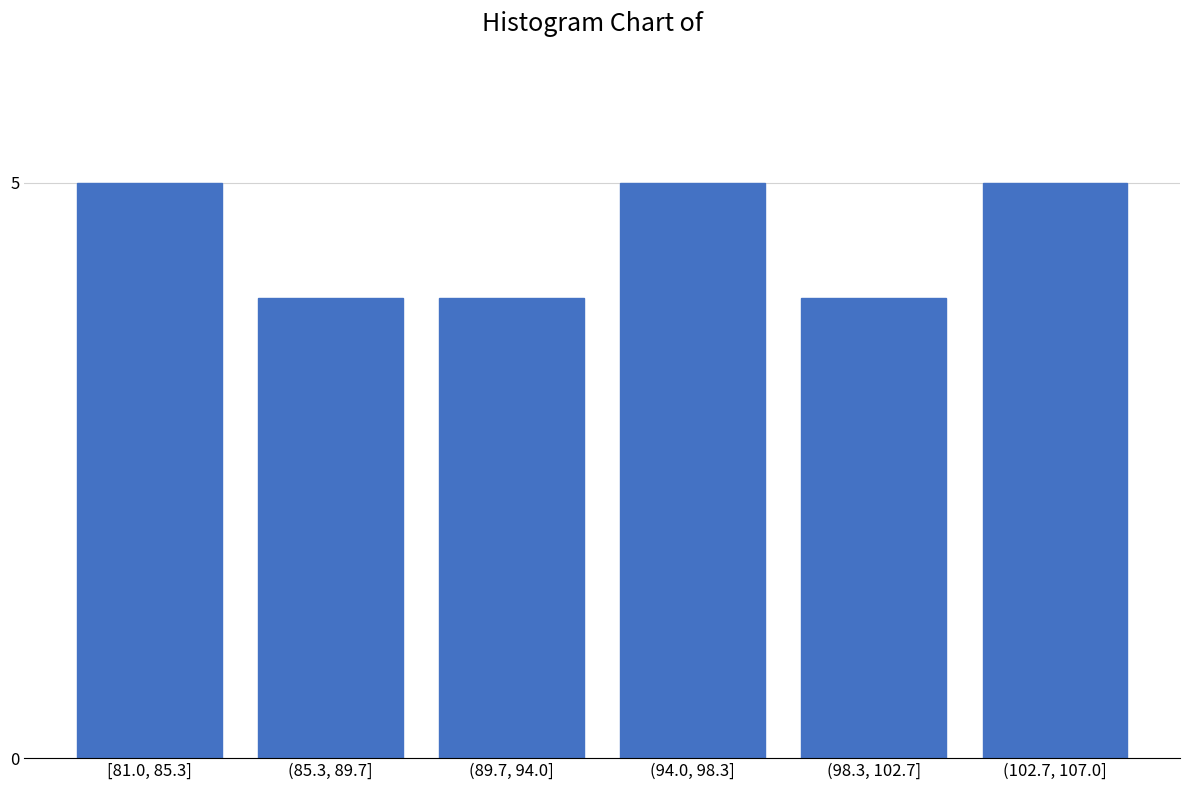

Reading right to left, extract all data points from this chart.

5	4	5	4	4	5